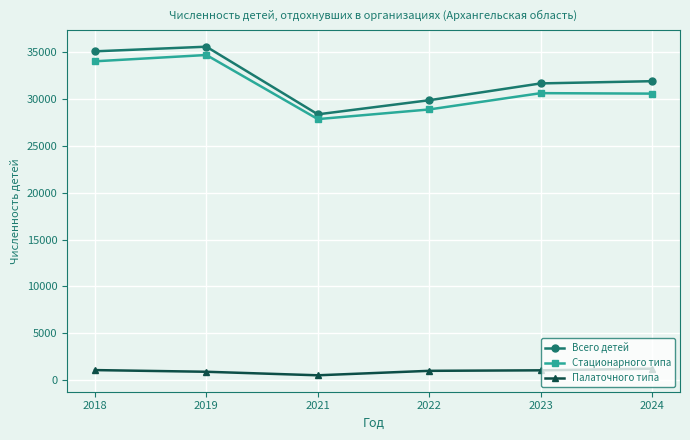

What is the spread (max minus min) of values at 2023?

30656